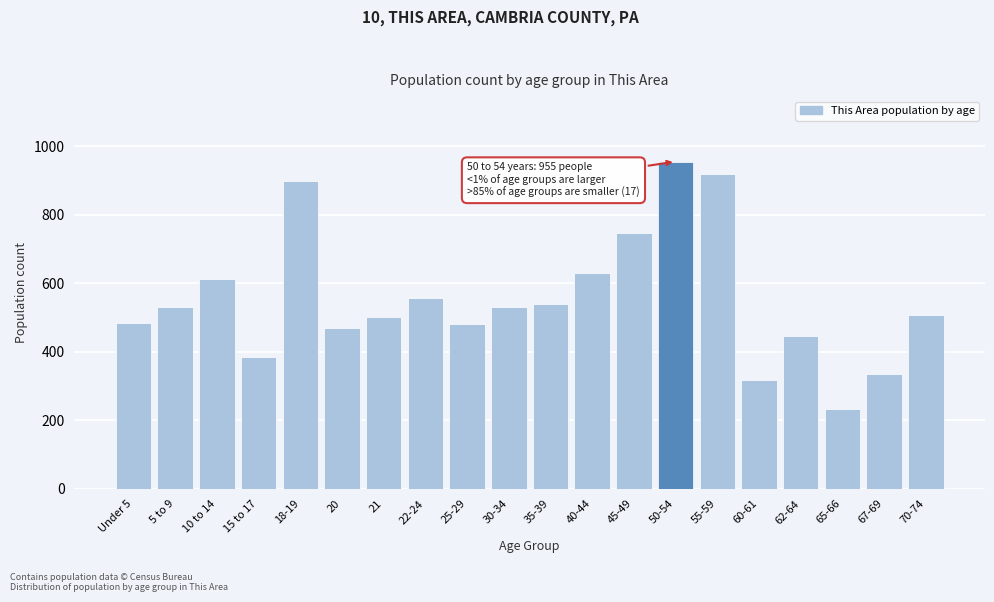

Is it true that the value at 60-61 is 506?

False